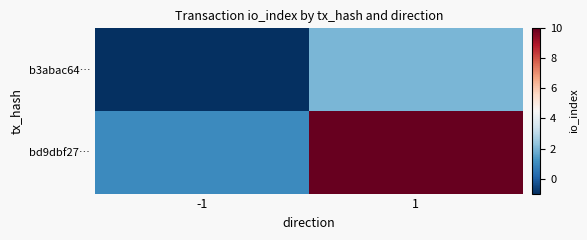

Which has a higher value, 1 or -1?

1